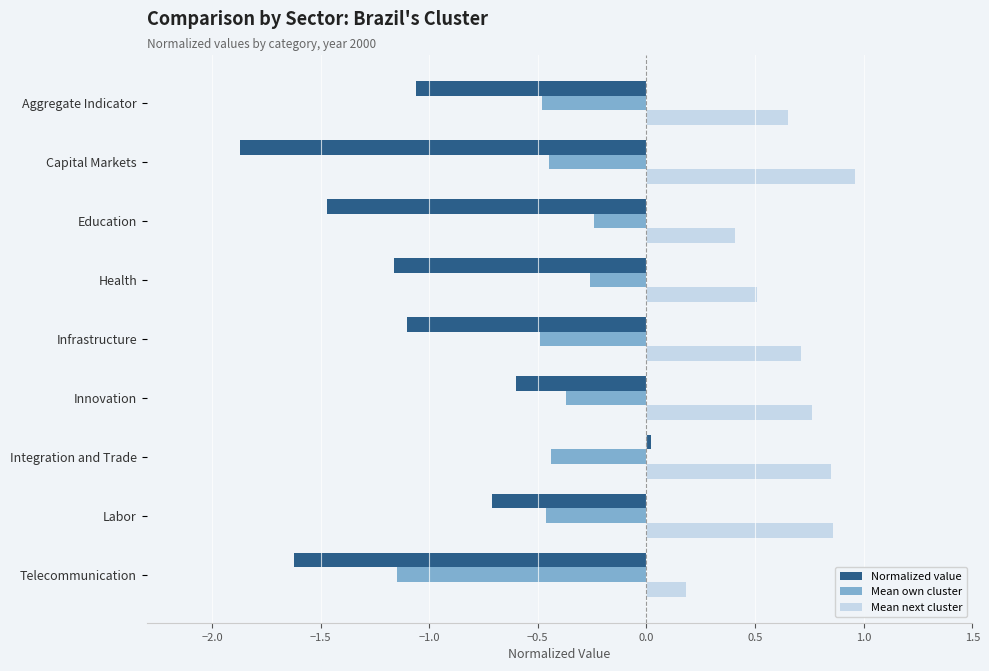

At which category is the sum across all series the highest?

Integration and Trade